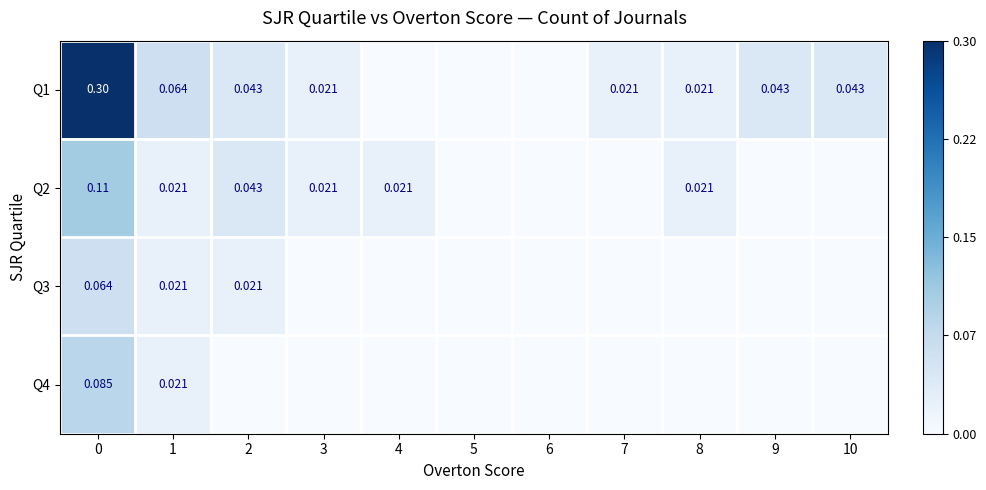

What is the difference between the Q4 values at 1 and 0?

0.1